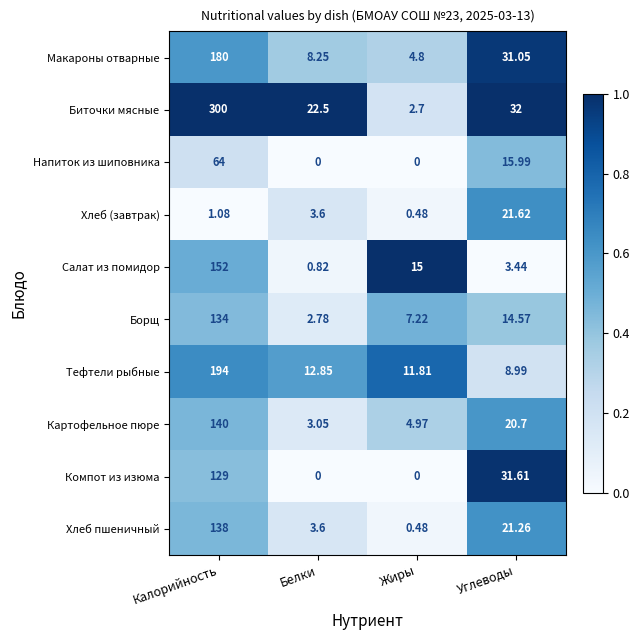

At which label does Салат из помидор reach its peak?

Калорийность